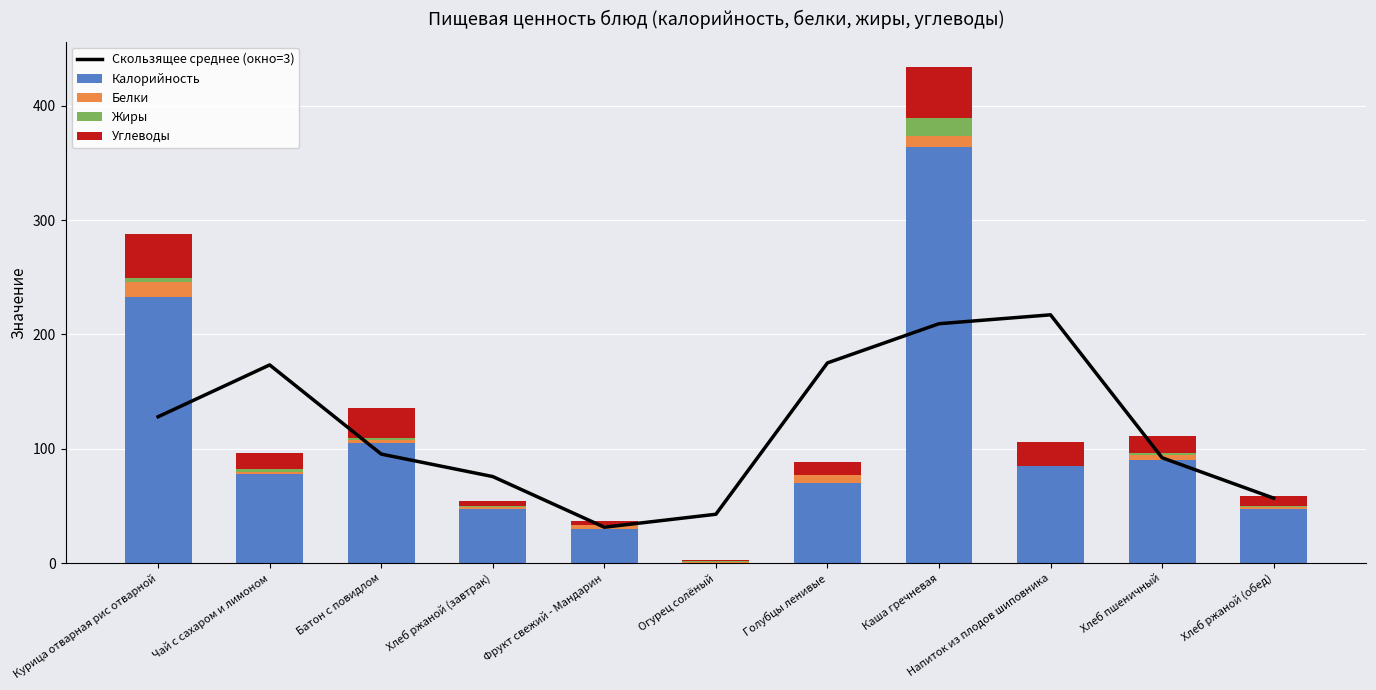

Which category has the lowest value across all series?

Напиток из плодов шиповника